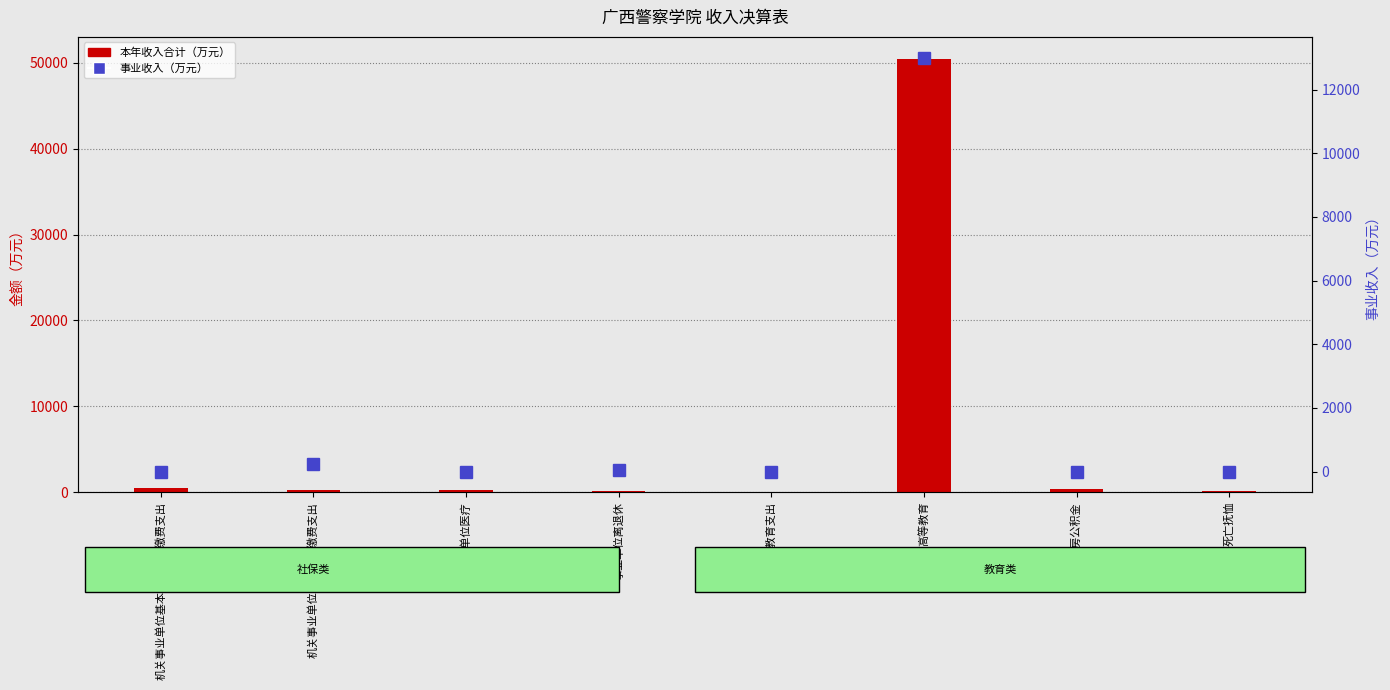

What is the label of the 5th bar from the right?

事业单位离退休